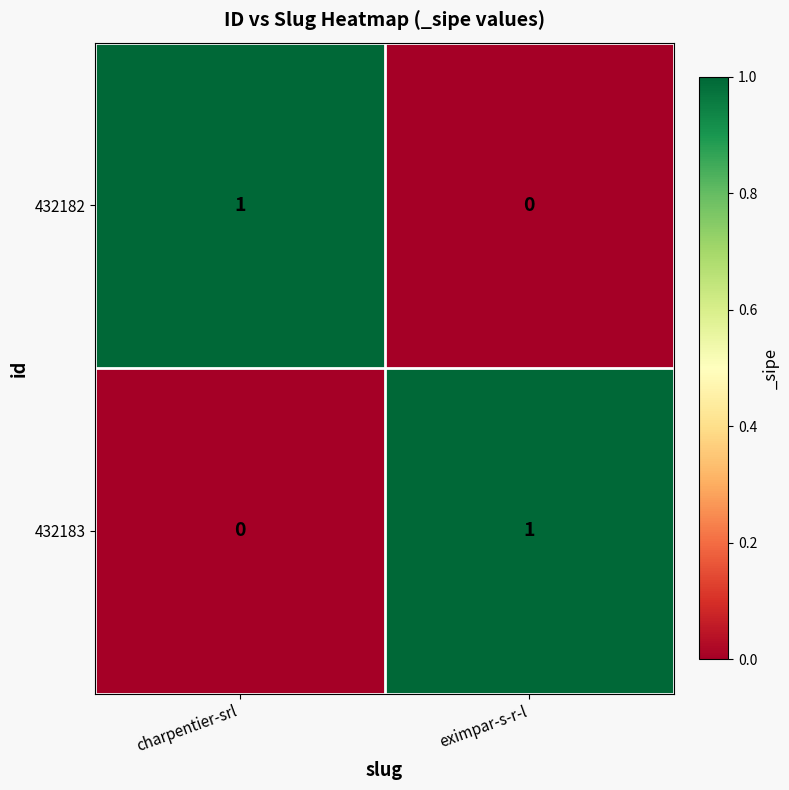

Rank the series at eximpar-s-r-l from highest to lowest value.

432183, 432182